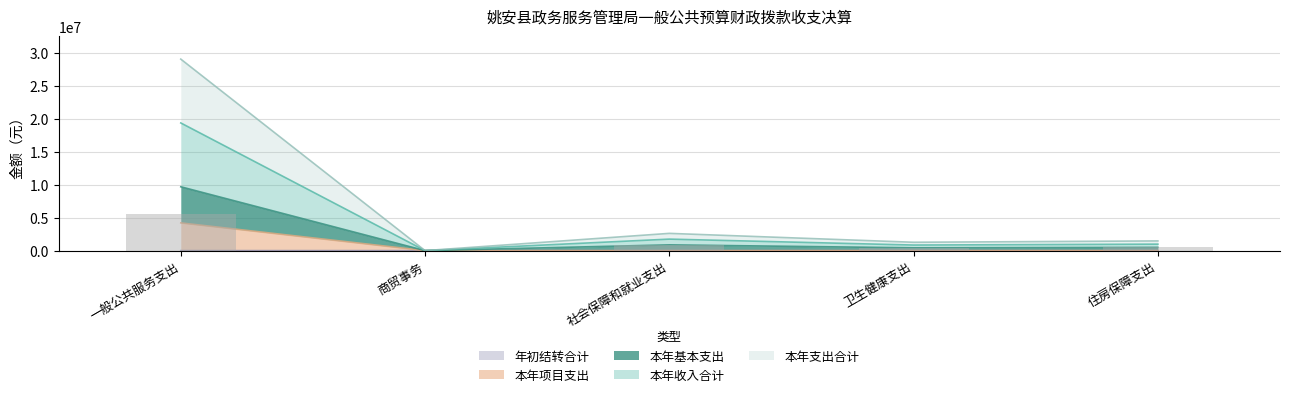

At which label does 本年基本支出 reach its minimum?

商贸事务